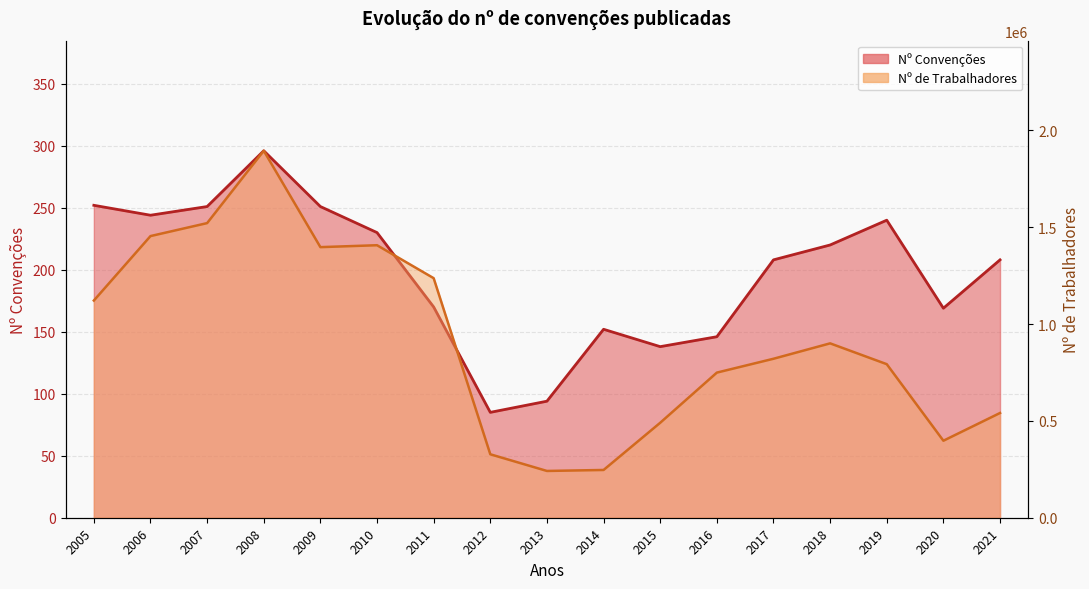

What is the sum of the Nº Convenções values at 2017 and 2014?

360